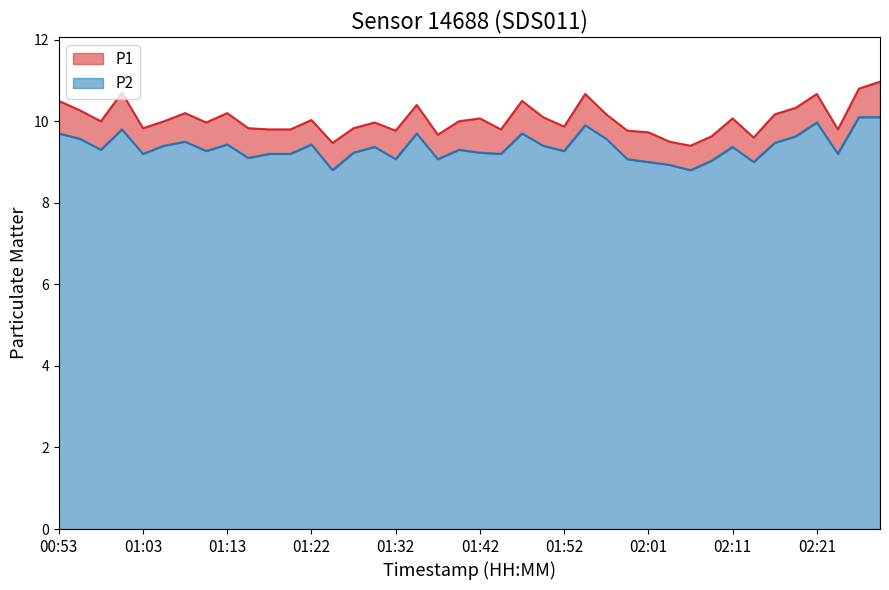

Reading left to right, what are all the values shown in this chart?

P1: 00:53=10.5	00:55=10.3	00:58=10.0	01:00=10.7	01:03=9.8	01:05=10.0	01:08=10.2	01:10=10.0	01:13=10.2	01:15=9.8	01:17=9.8	01:20=9.8	01:22=10.0	01:25=9.5	01:27=9.8	01:30=10.0	01:32=9.8	01:34=10.4	01:37=9.7	01:39=10.0	01:42=10.1	01:44=9.8	01:47=10.5	01:49=10.1	01:52=9.9	01:54=10.7	01:56=10.2	01:59=9.8	02:01=9.7	02:04=9.5	02:06=9.4	02:09=9.6	02:11=10.1	02:13=9.6	02:16=10.2	02:18=10.3	02:21=10.7	02:23=9.8	02:26=10.8	02:28=11.0
P2: 00:53=9.7	00:55=9.6	00:58=9.3	01:00=9.8	01:03=9.2	01:05=9.4	01:08=9.5	01:10=9.3	01:13=9.4	01:15=9.1	01:17=9.2	01:20=9.2	01:22=9.4	01:25=8.8	01:27=9.2	01:30=9.4	01:32=9.1	01:34=9.7	01:37=9.1	01:39=9.3	01:42=9.2	01:44=9.2	01:47=9.7	01:49=9.4	01:52=9.3	01:54=9.9	01:56=9.6	01:59=9.1	02:01=9.0	02:04=8.9	02:06=8.8	02:09=9.0	02:11=9.4	02:13=9.0	02:16=9.5	02:18=9.6	02:21=10.0	02:23=9.2	02:26=10.1	02:28=10.1